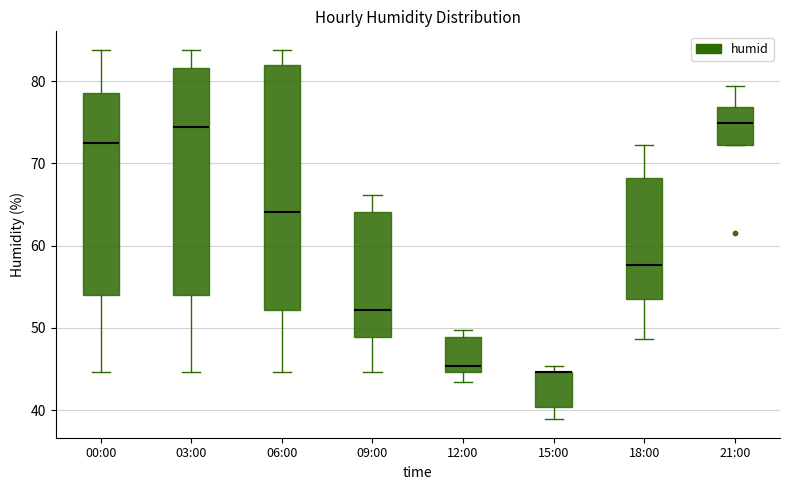

Where is the lower edge of the box for 00:00 on the y-axis? The values are not printed on the chart, so give them approximately, as read against the axis.

54